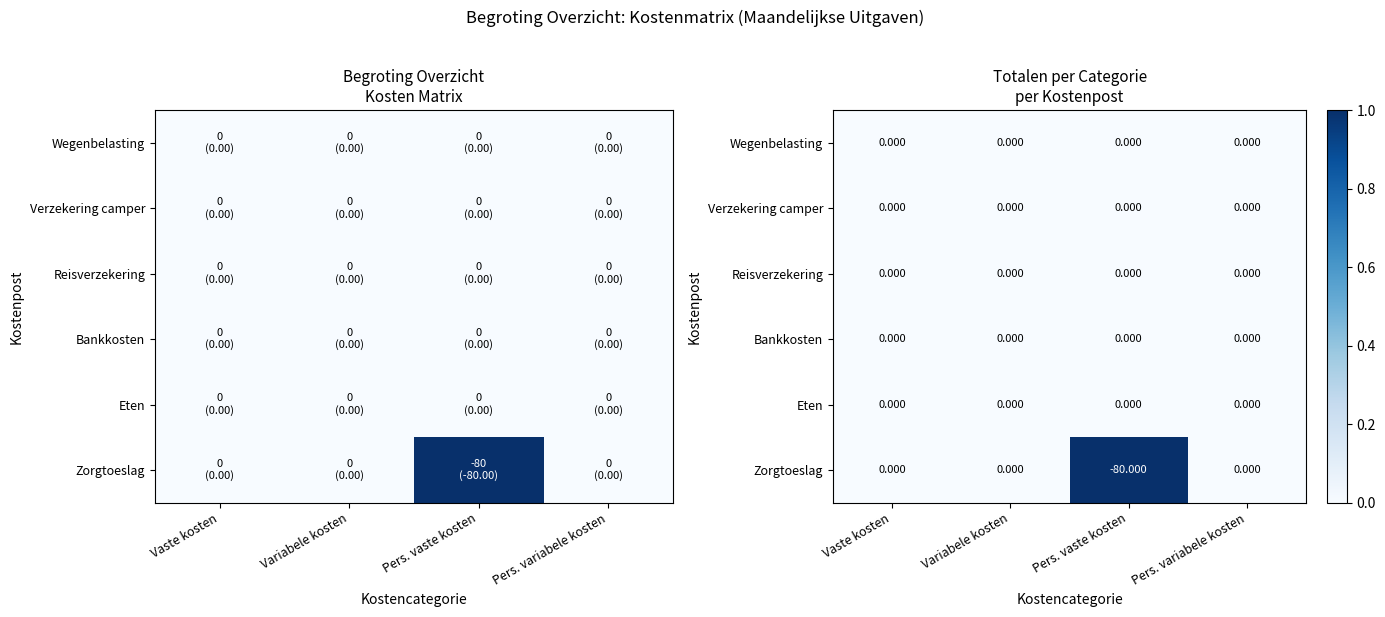

Between Vaste kosten and Pers. vaste kosten, which series saw the biggest shift?

Zorgtoeslag